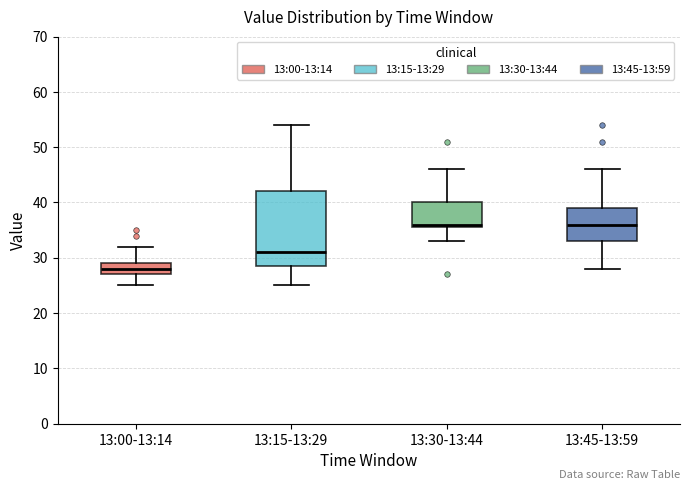

Reading left to right, read every box against the y-axis: the position of its median line, the range the box covers, and the ends of its whiskers. The values are not printed on the chart, so give them approximately, as read against the axis.

13:00-13:14: median 28, box 27 to 29, whiskers 25 to 32
13:15-13:29: median 31, box 29 to 42, whiskers 25 to 54
13:30-13:44: median 36 (just above the box's lower edge), box 36 to 40, whiskers 33 to 46
13:45-13:59: median 36, box 33 to 39, whiskers 28 to 46